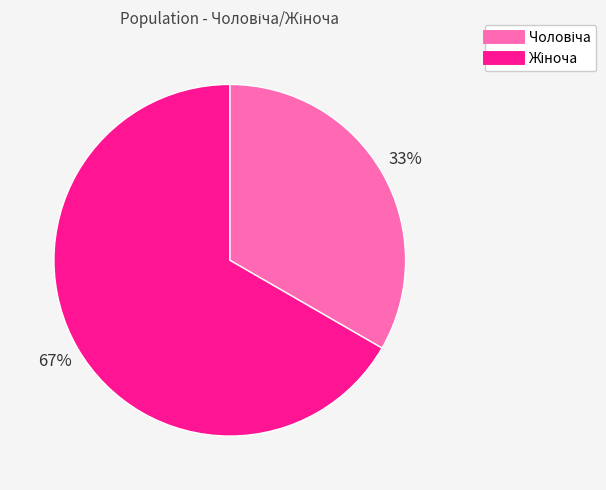

How many segments does this pie chart have?

2